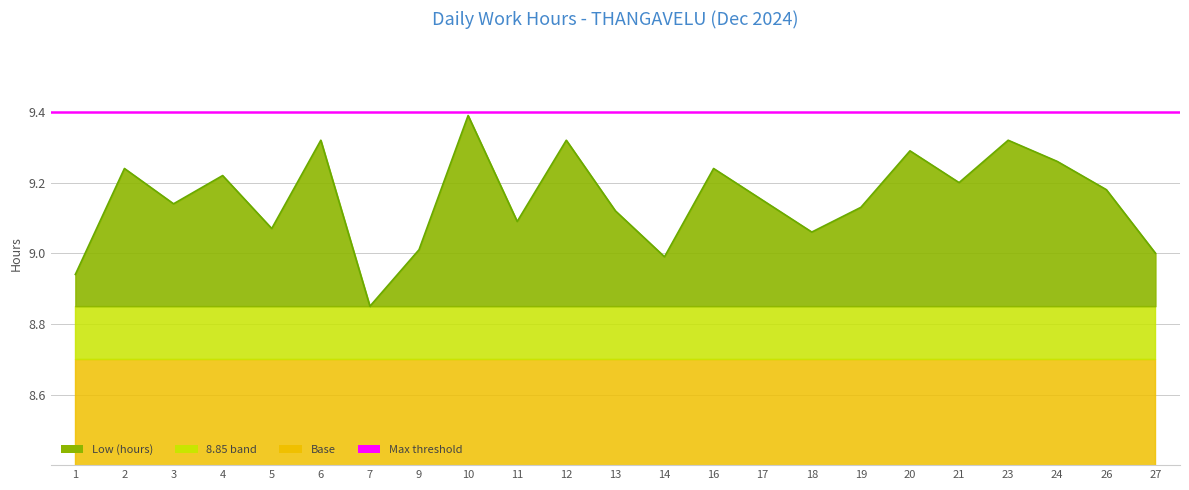

Reading left to right, what are all the values shown in this chart?

8.9	9.2	9.1	9.2	9.1	9.3	8.8	9.0	9.4	9.1	9.3	9.1	9.0	9.2	9.2	9.1	9.1	9.3	9.2	9.3	9.3	9.2	9.0